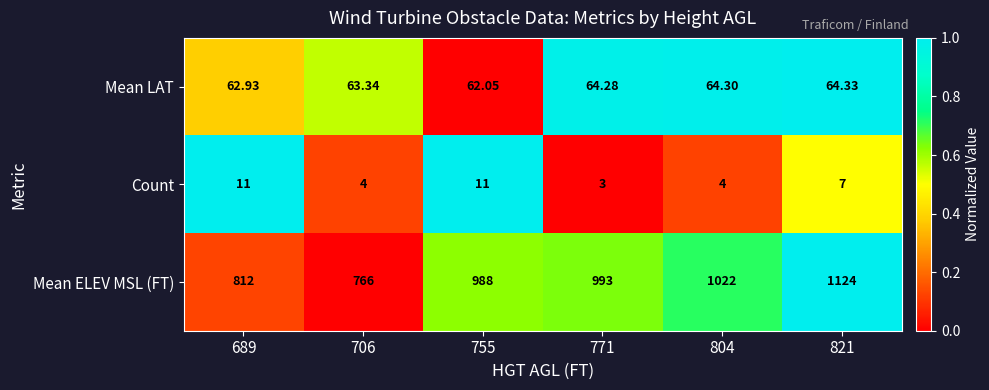

At which category is the sum across all series the highest?

821